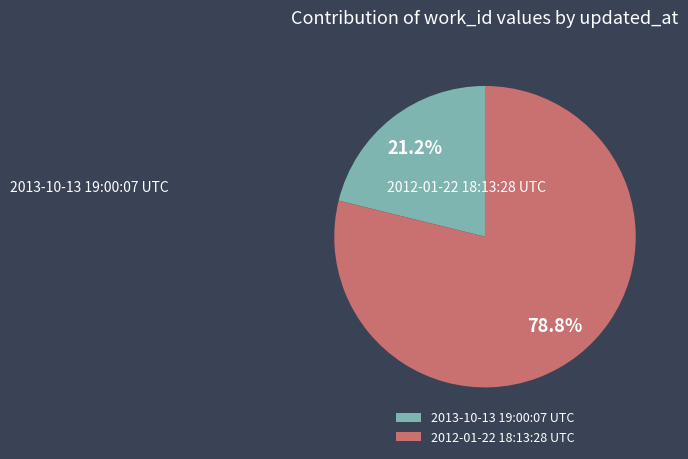

What percentage is the 2012-01-22 18:13:28 UTC slice, to the nearest percent?

79%